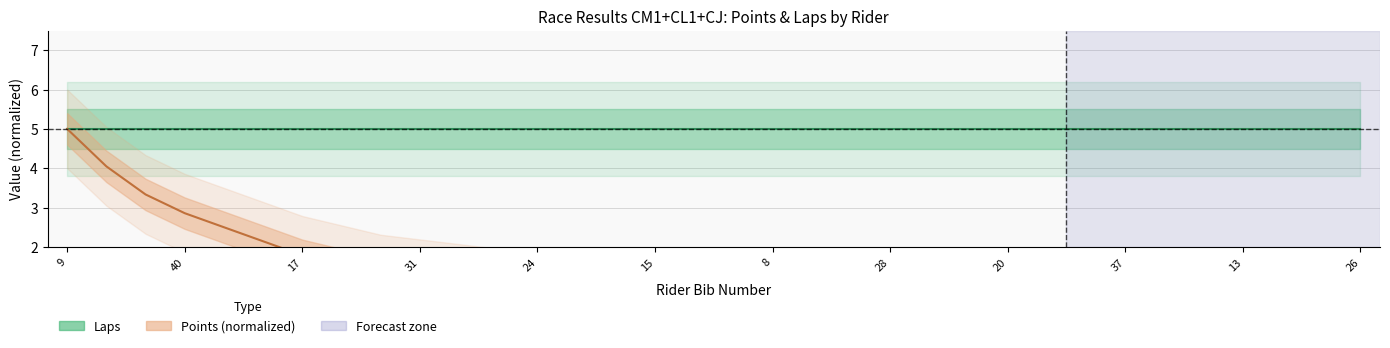

Reading right to left, transcribe all the data shown in this chart.

0.1	0.1	0.1	0.2	0.2	0.2	0.2	0.2	0.2	0.2	0.4	0.4	0.4	0.4	0.5	0.5	0.5	0.6	0.6	0.7	0.7	0.8	1.0	1.1	1.2	1.3	1.5	1.8	2.1	2.5	2.9	3.3	4.0	5.0